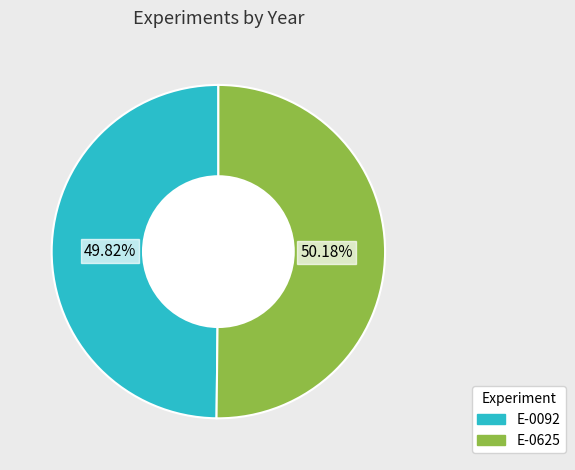

To the nearest percent, what is the combined percentage of E-0092 and E-0625?

100%